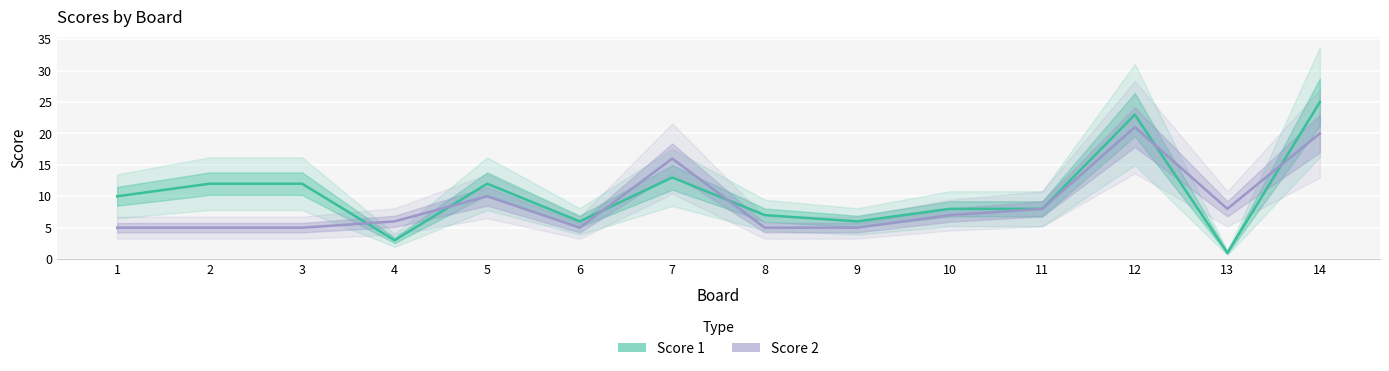

In Score 1, how many points are higher than both neighbors (excluding endpoints)?

3